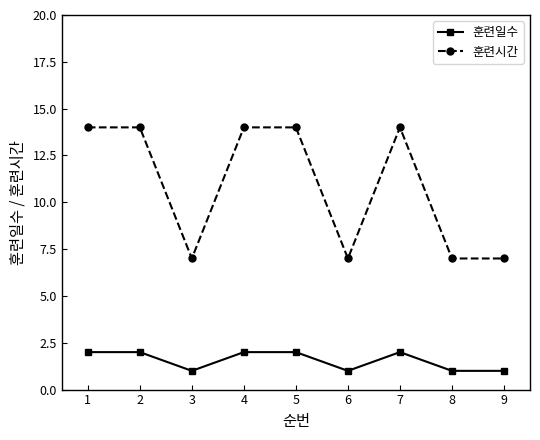

At how many categories does at least one series exceed 5?

9